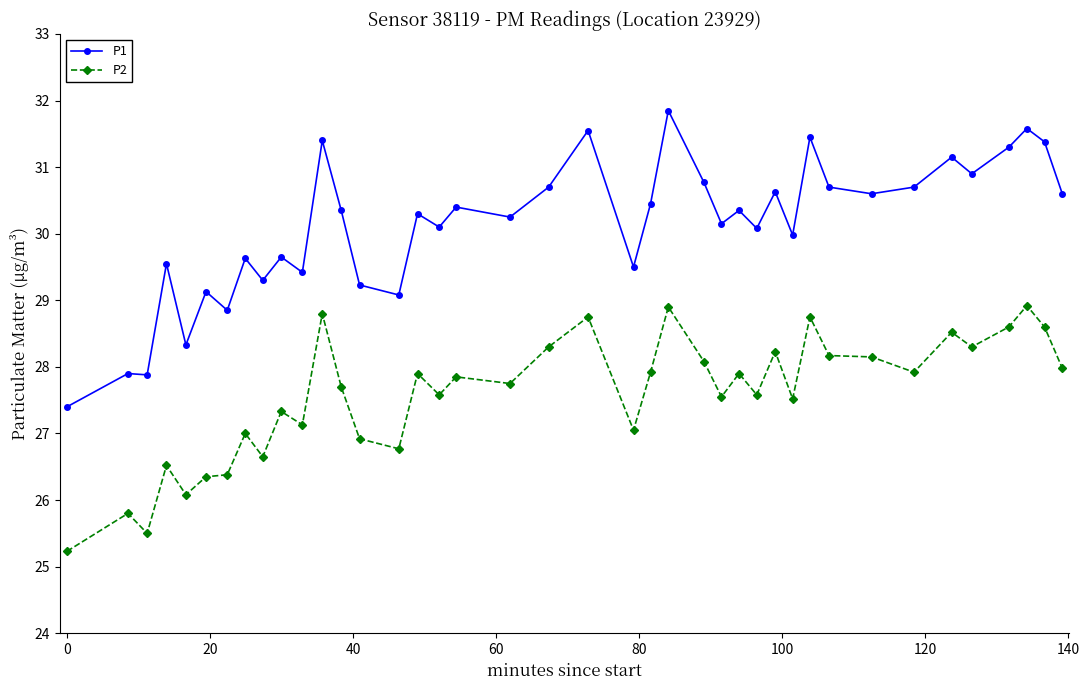

True or false: P2 has more than 1 points higher than both neighbors.

True